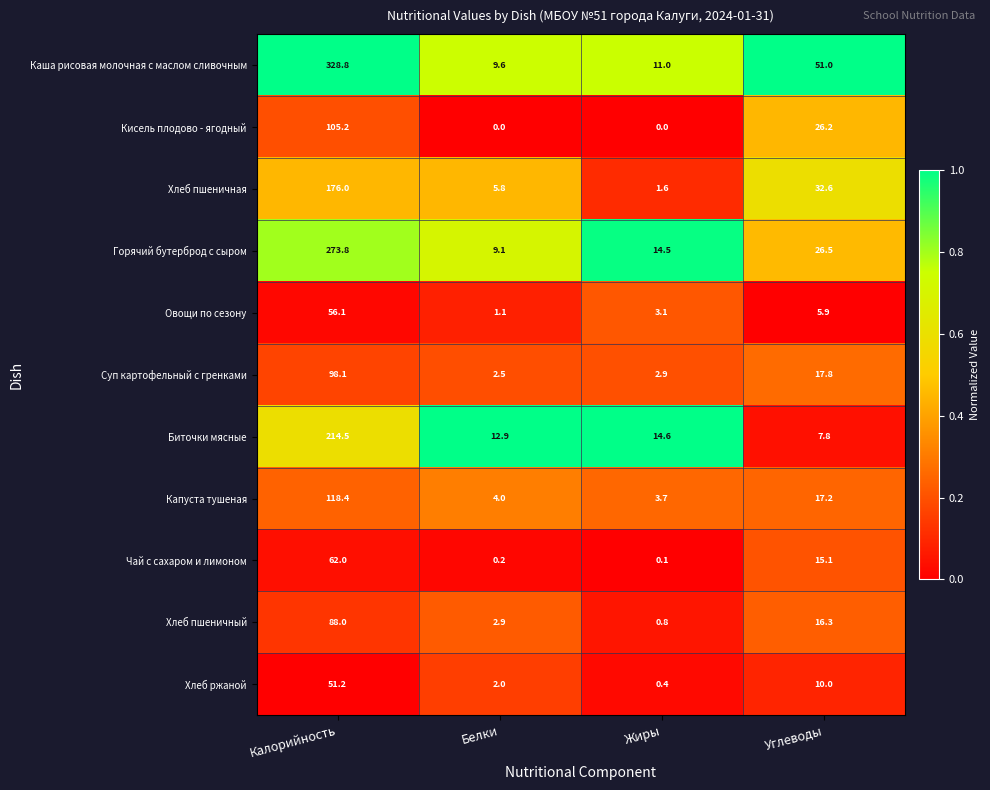

What value does the Хлеб пшеничная series have at Углеводы?

32.6